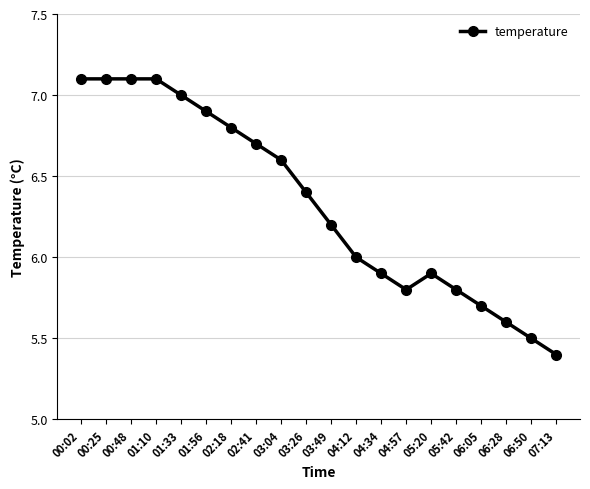

Which category has the lowest value across all series?

07:13